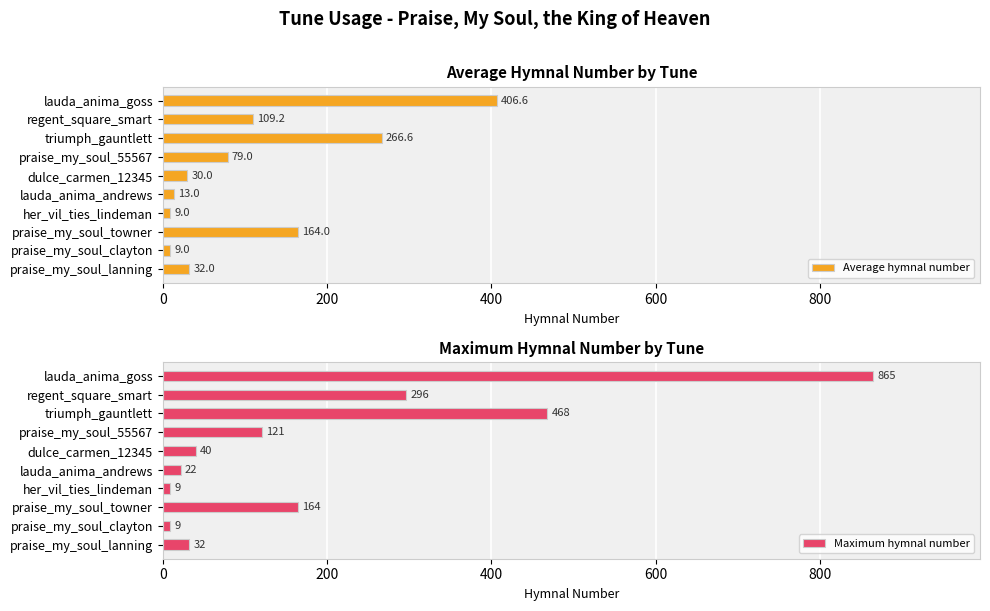

At how many categories does at least one series exceed 605?

1